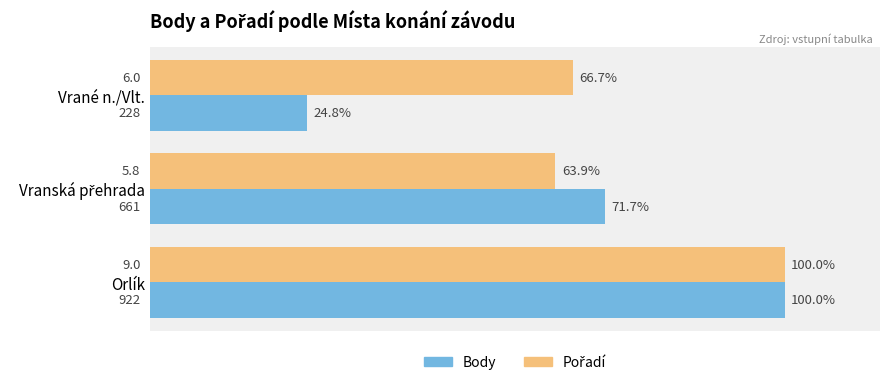

Count the number of data series in this chart.

2